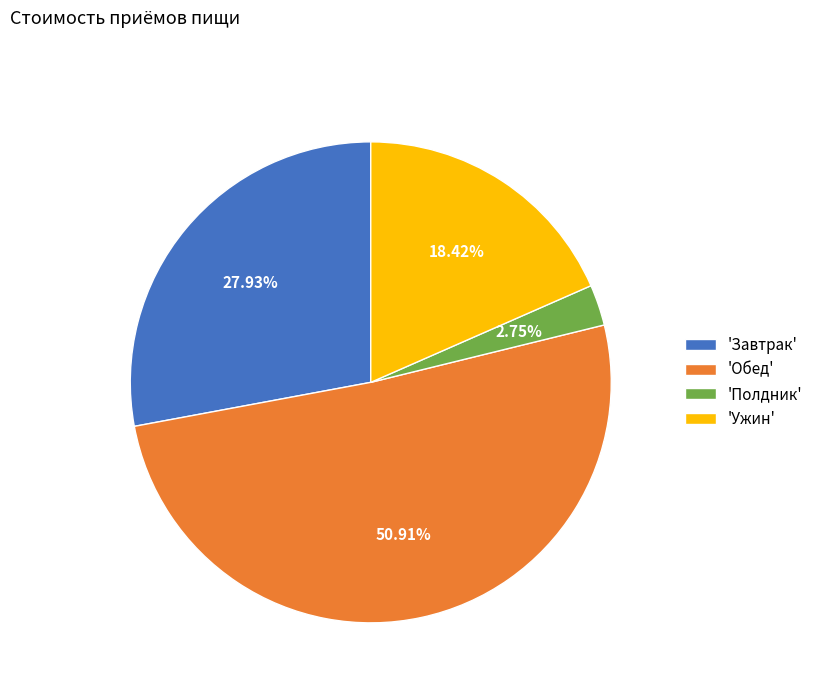

How many segments does this pie chart have?

4